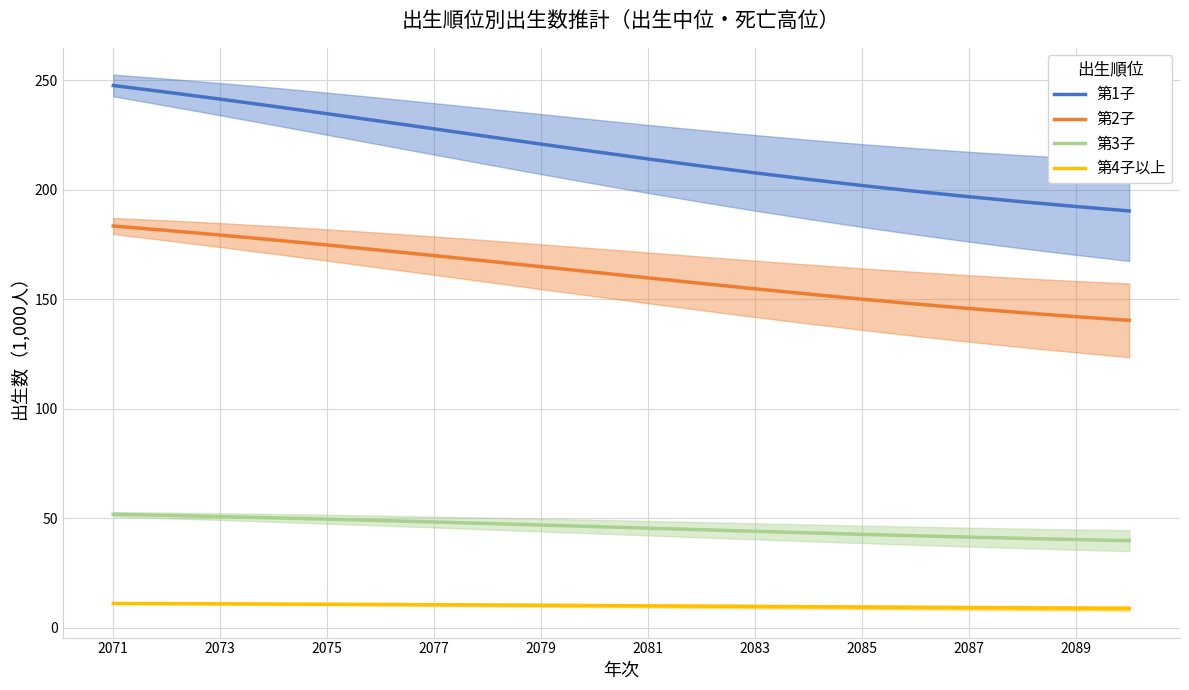

What is the average value of the 第4子以上 series?

9.9